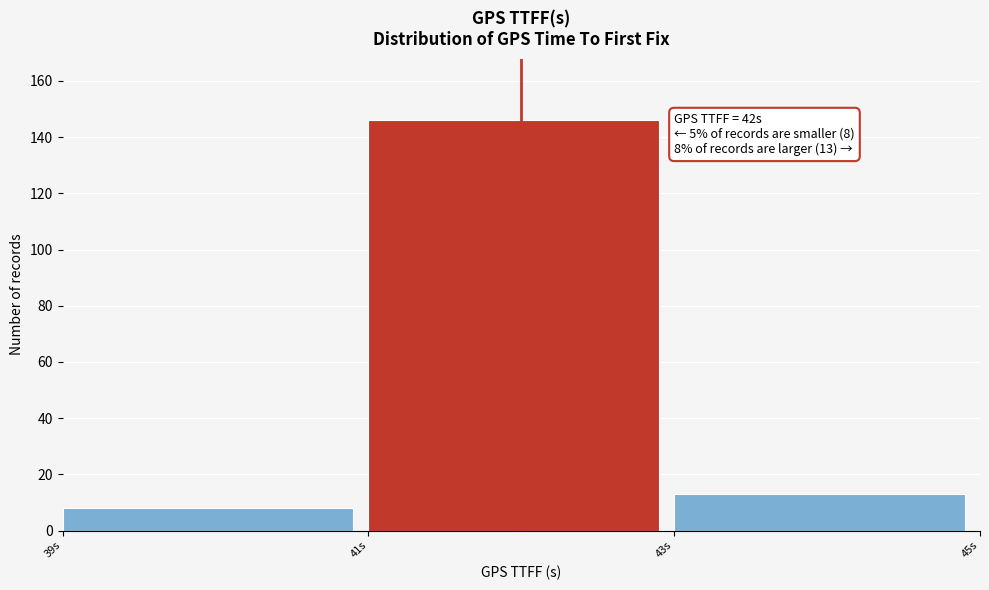

Which range on the x-axis has the tallest bar?

41 to 43